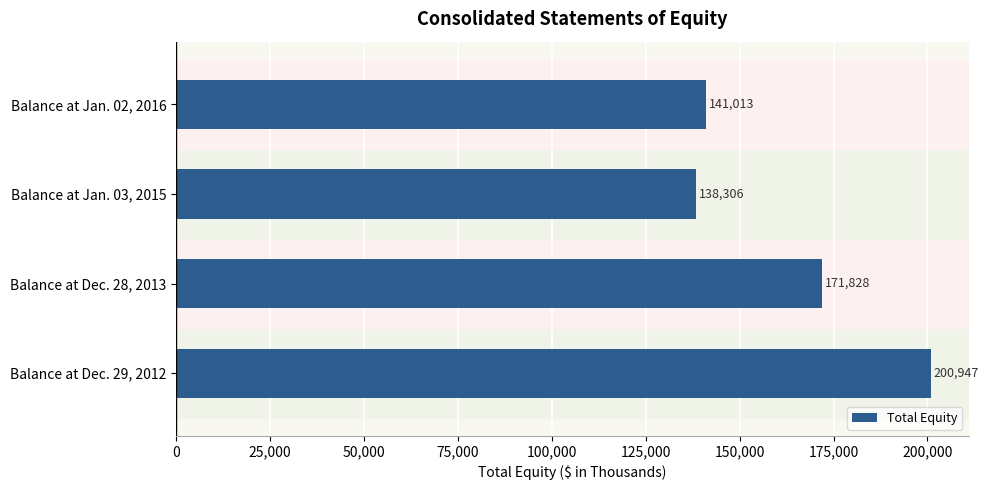

How many series are shown in this chart?

1